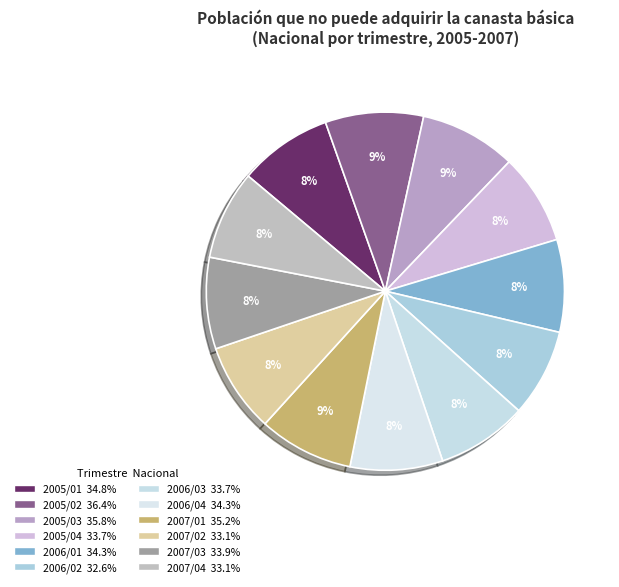

What percentage is NOT represented by 2006/02?

92.1%